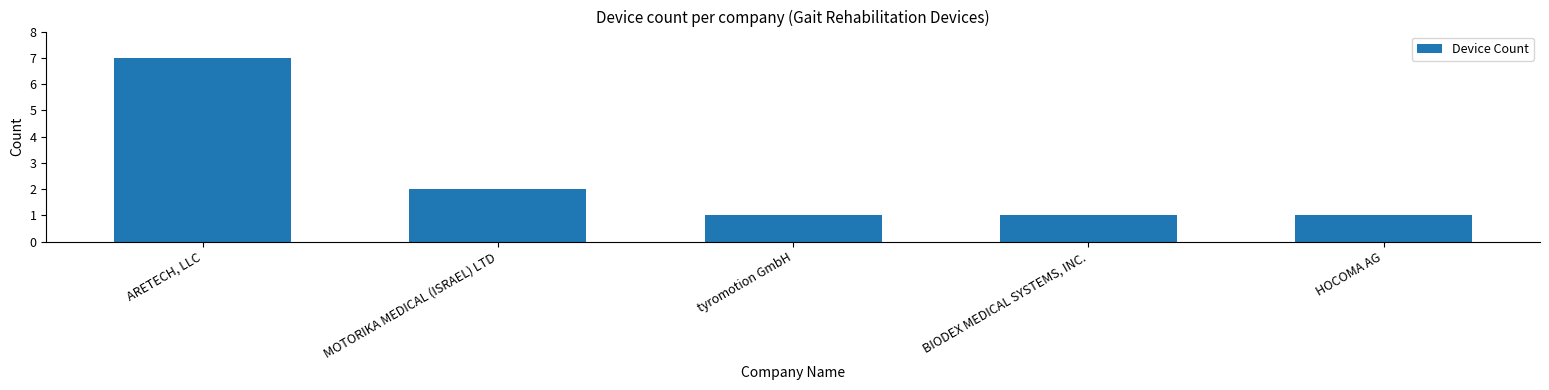

What is the ratio of the value at BIODEX MEDICAL SYSTEMS, INC. to the value at HOCOMA AG?

1.0